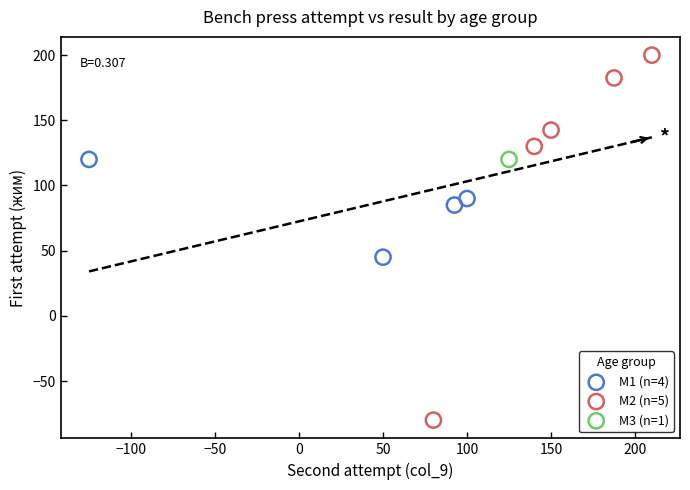

What are all the series names shown in the legend?

M1 (n=4), M2 (n=5), M3 (n=1)